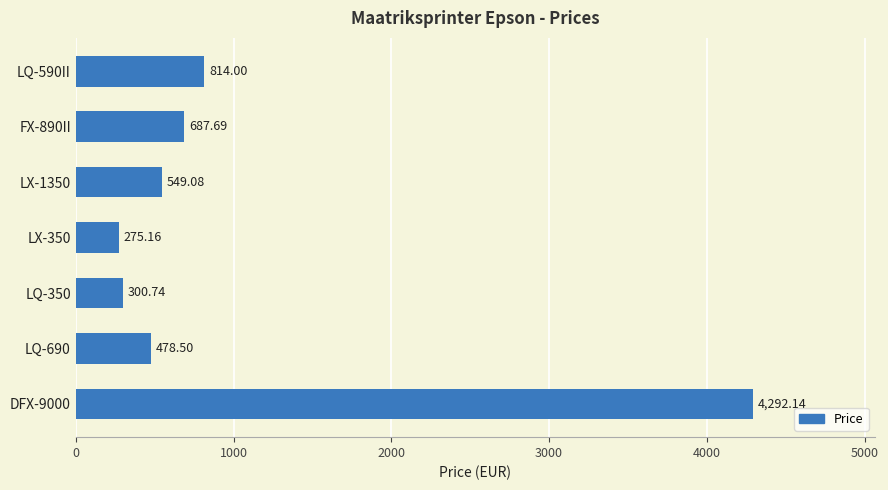

What is the sum of the values at LX-1350 and LQ-590II?

1363.1